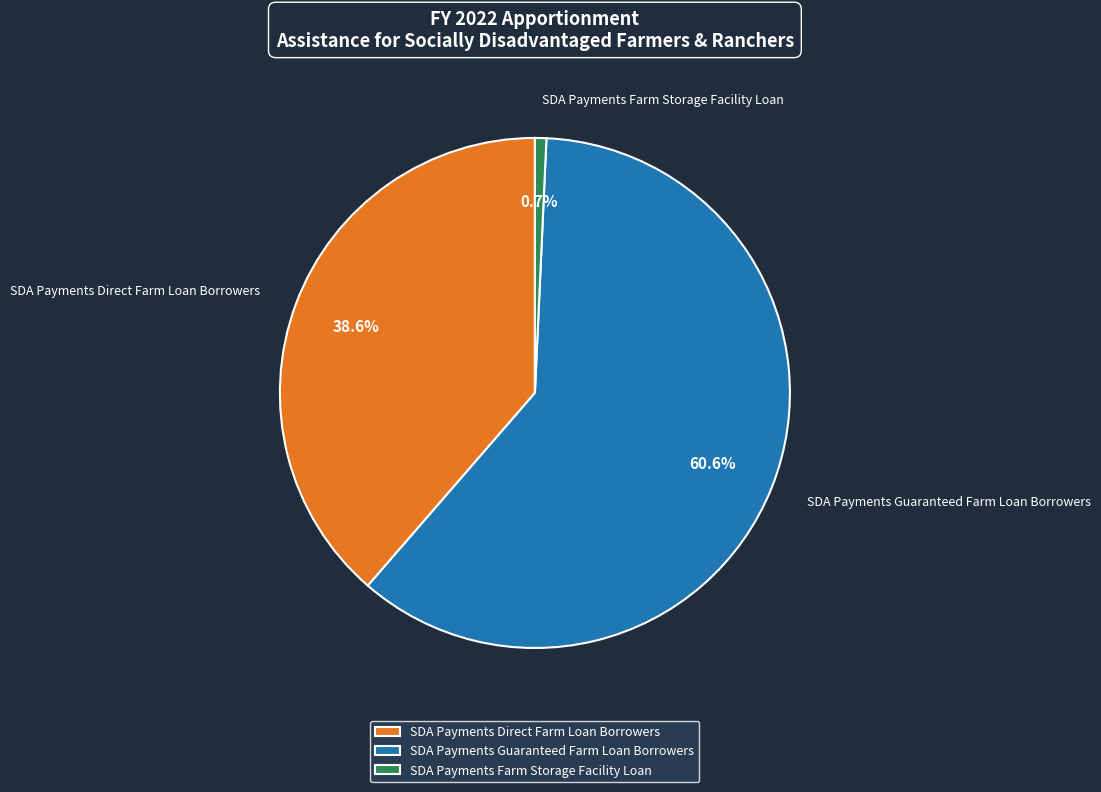

What is the majority slice?

SDA Payments Guaranteed Farm Loan Borrowers